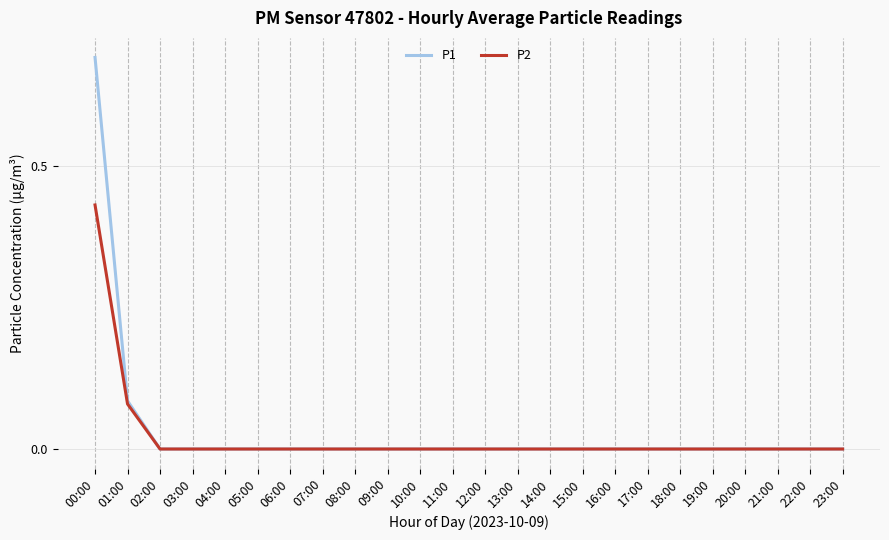

At which category is the sum across all series the highest?

00:00